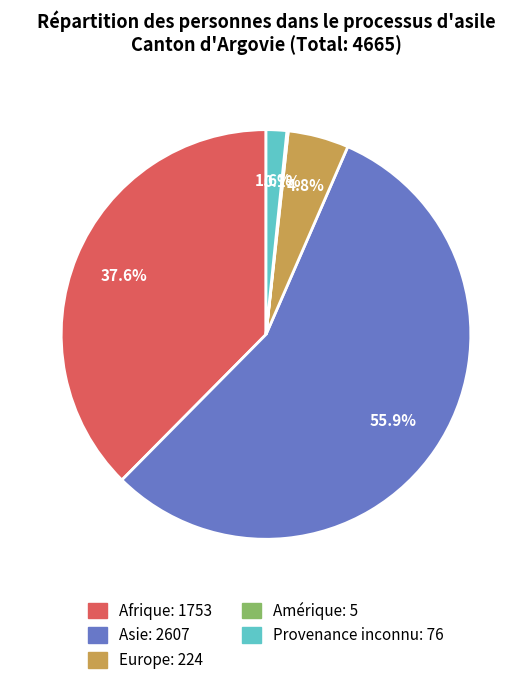

What is the largest slice in the pie chart?

Asie